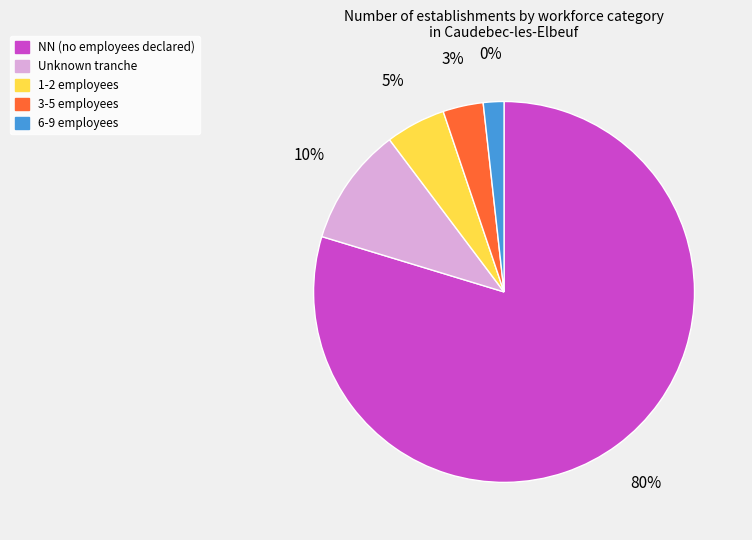

What is the largest slice in the pie chart?

NN